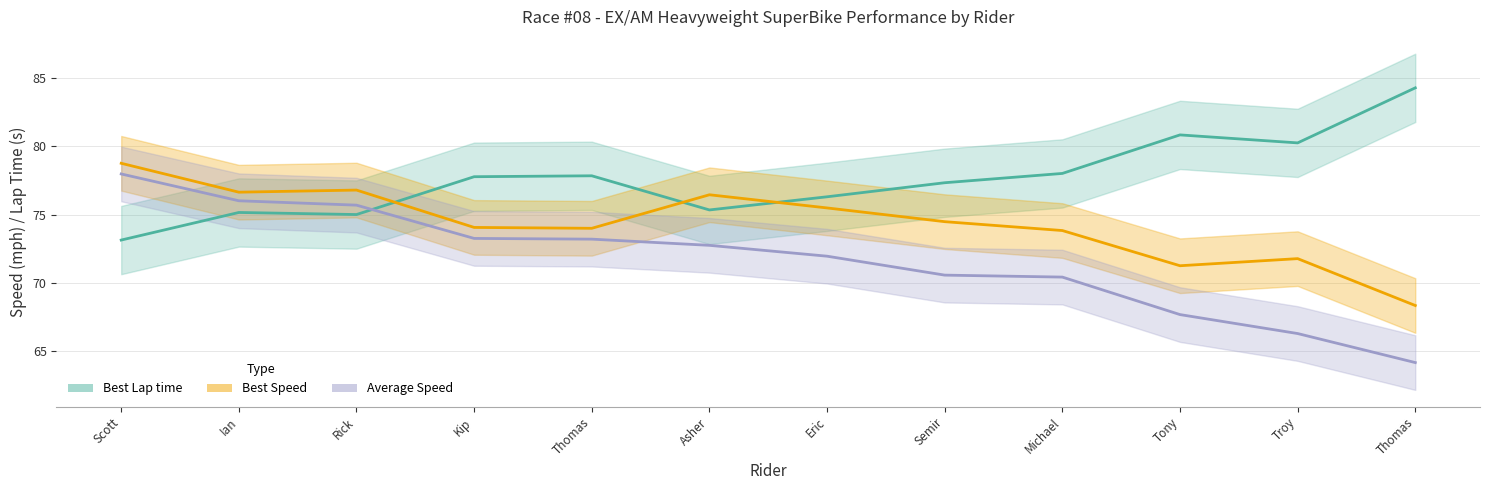

Reading left to right, list all the values displayed in this chart.

Best Lap time: 73.1	75.2	75.0	77.8	77.8	75.3	76.3	77.3	78.0	80.8	80.2	84.3
Best Speed: 78.8	76.6	76.8	74.1	74.0	76.5	75.5	74.5	73.8	71.3	71.8	68.3
Average Speed: 78.0	76.0	75.7	73.3	73.2	72.8	72.0	70.6	70.4	67.7	66.3	64.2